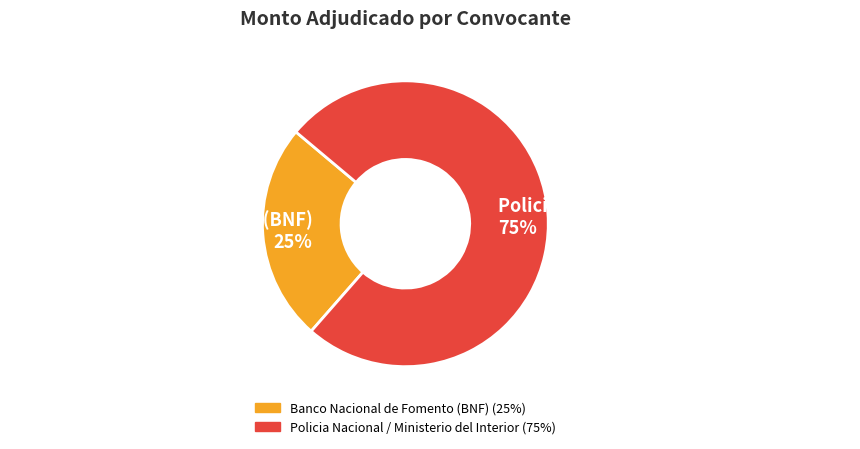

Is Policia Nacional / Ministerio del Interior the majority of the pie?

Yes